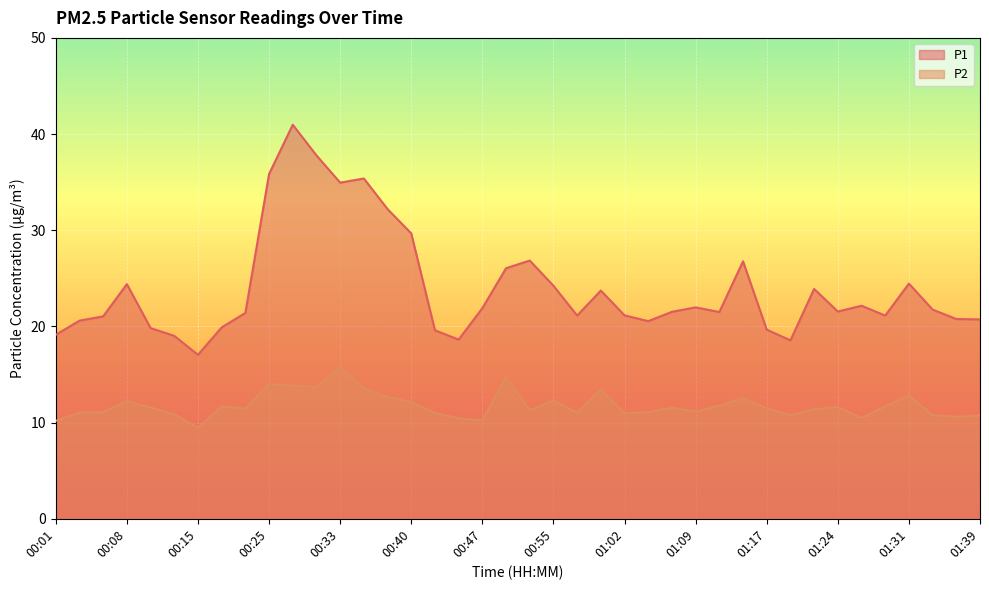

True or false: P1 and P2 intersect in this chart.

False